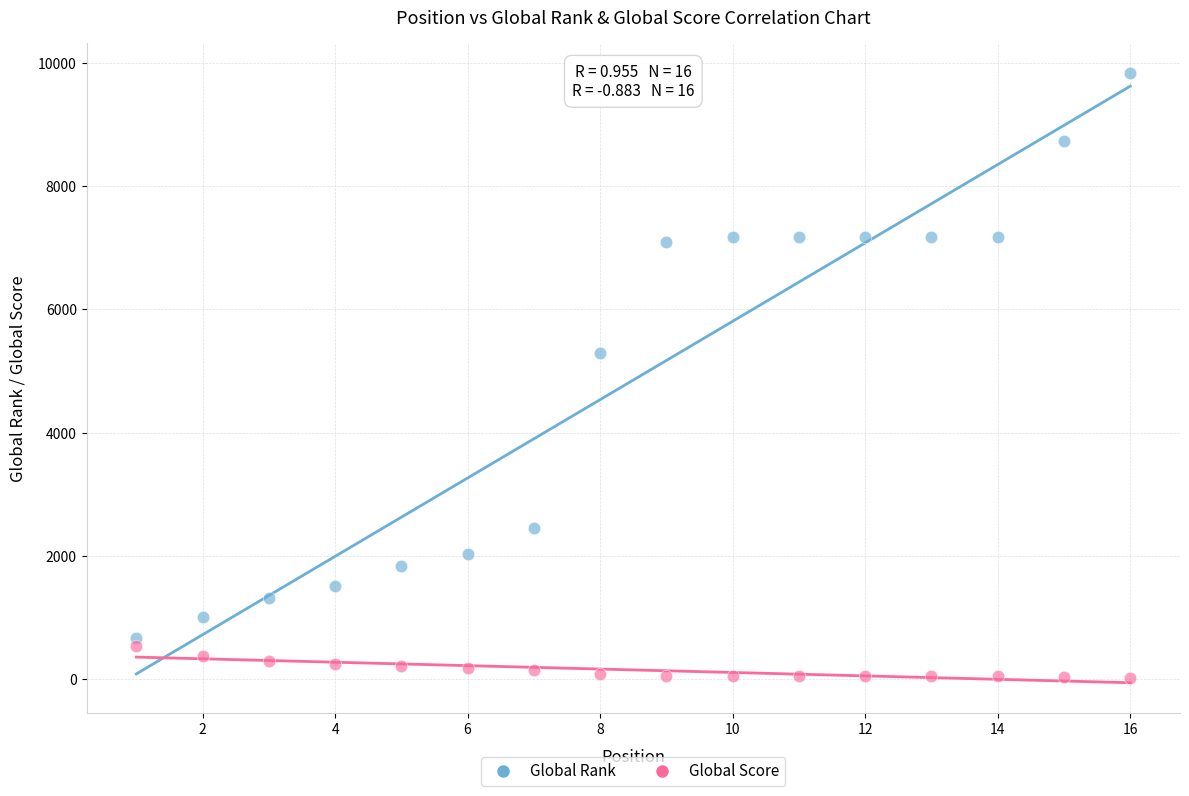

What are all the series names shown in the legend?

Global Rank, Global Score